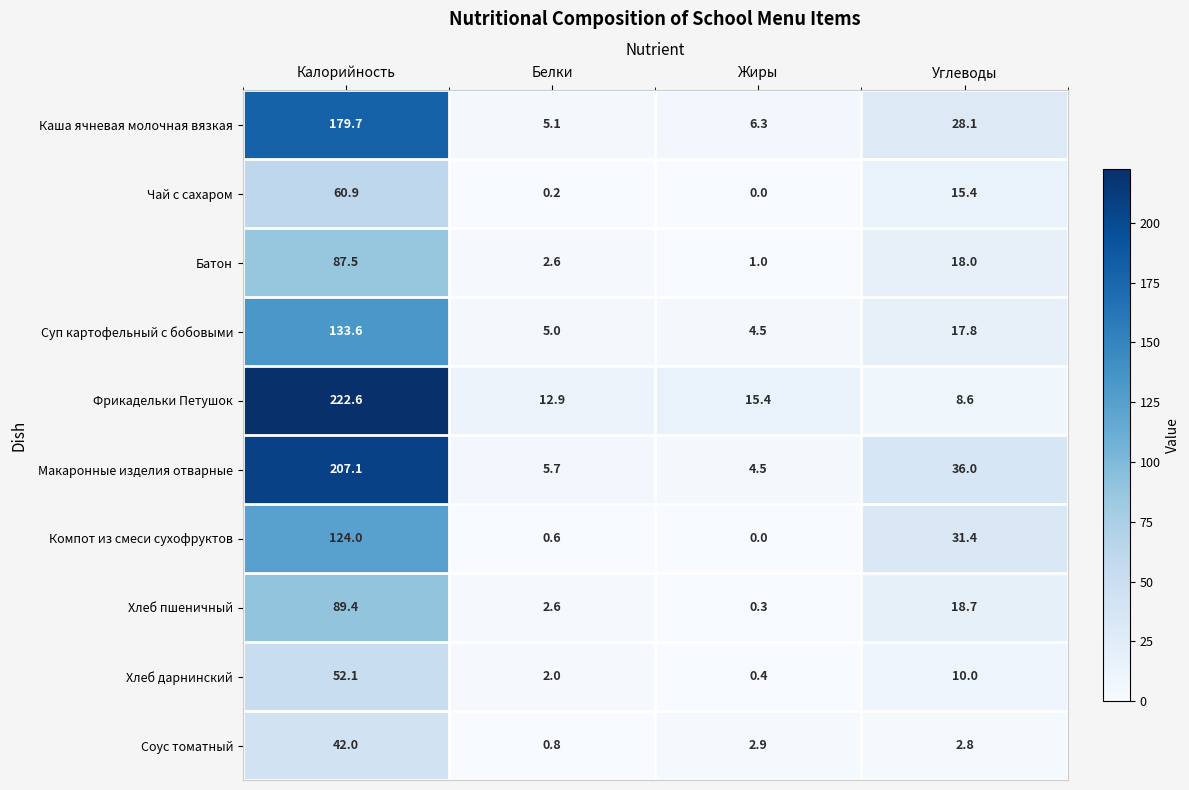

Which series has the widest spread of values?

Фрикадельки Петушок